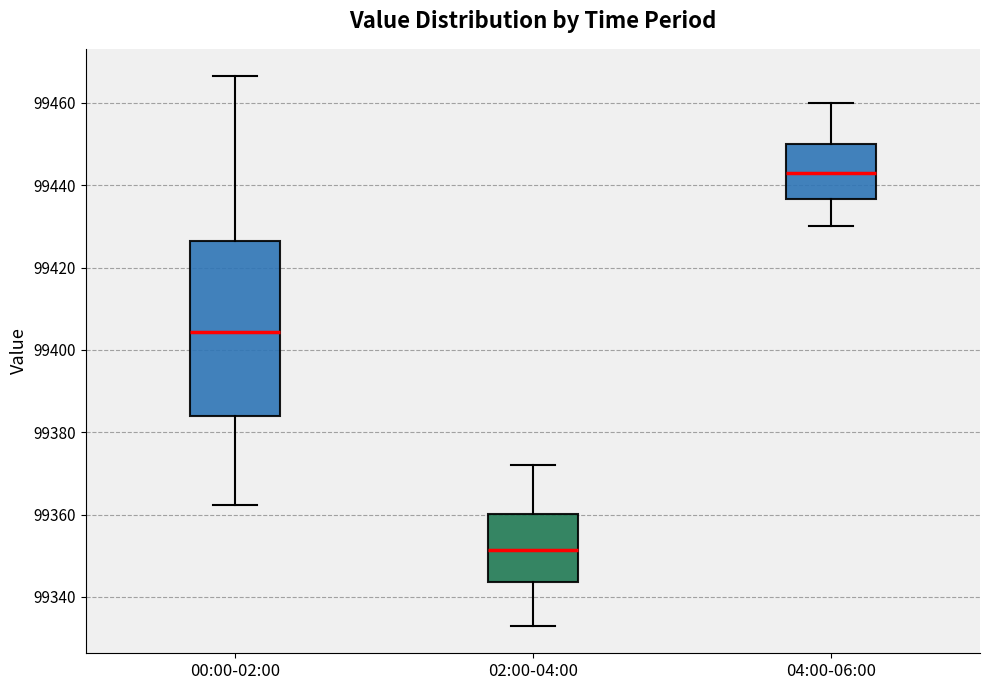

Comparing the boxes themselves (not the whiskers), which one is the tallest?

00:00-02:00